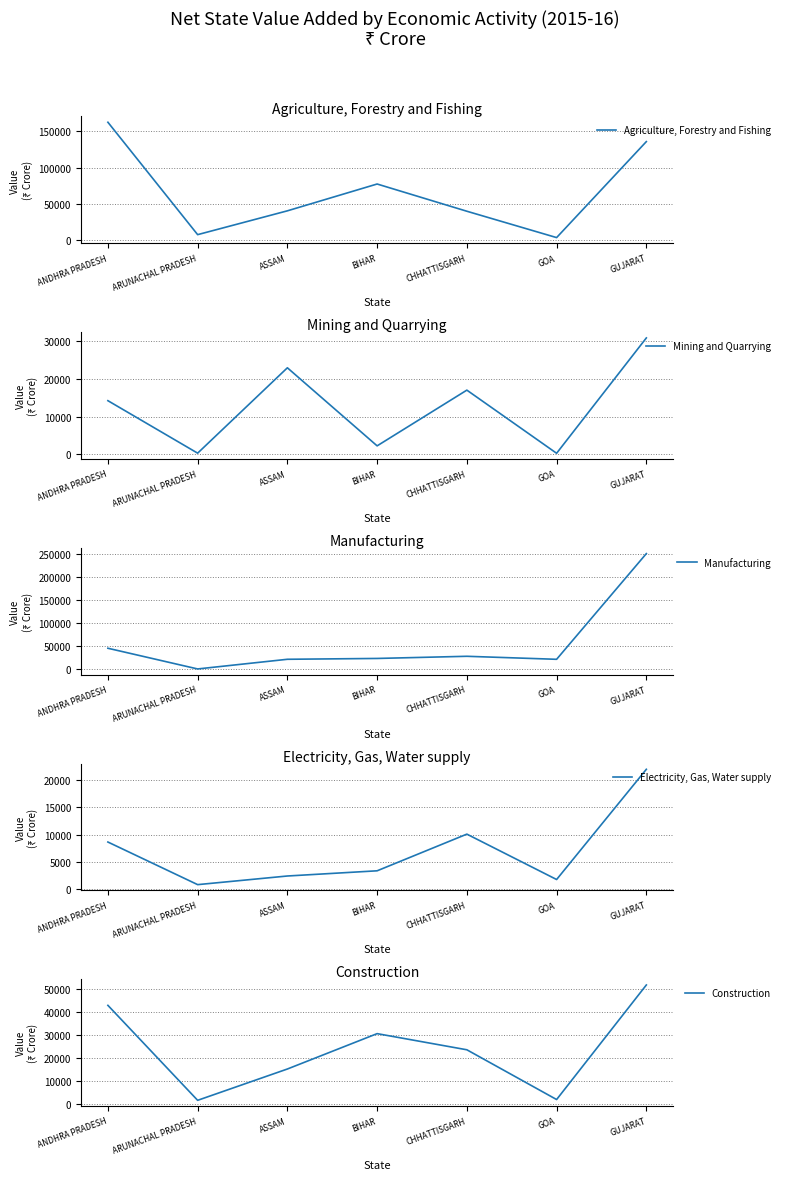

True or false: Mining and Quarrying has a value of 182 at GOA.

False